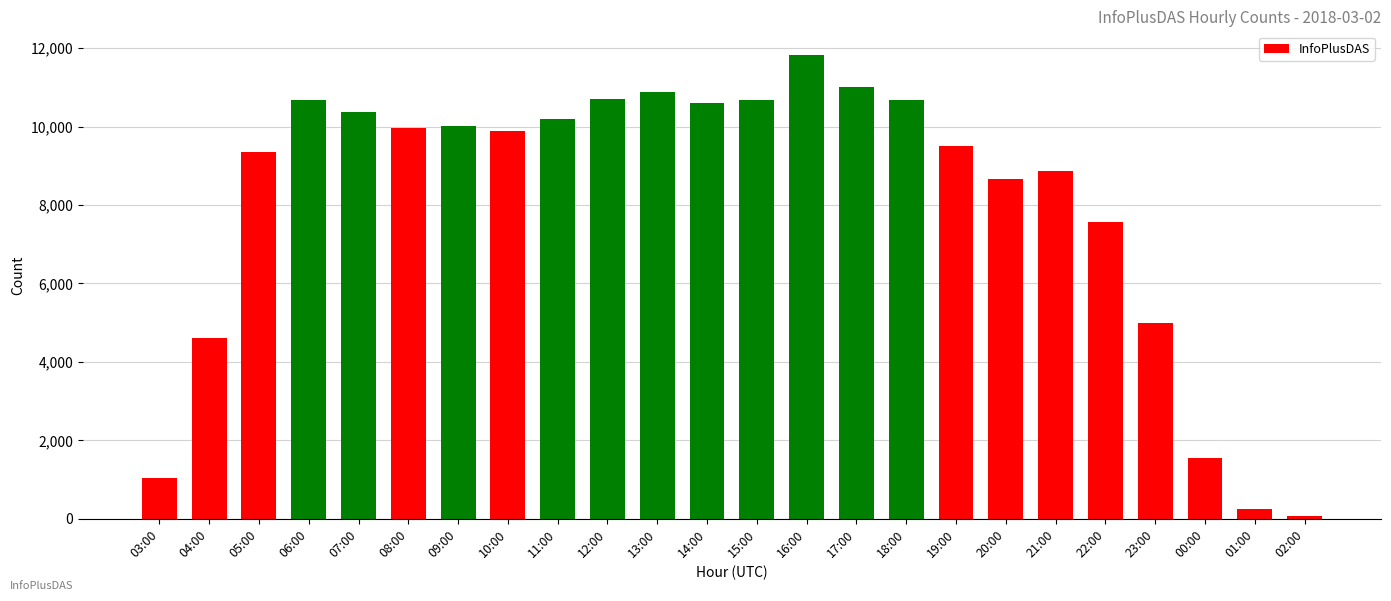

What is the label of the 24th bar from the left?

02:00